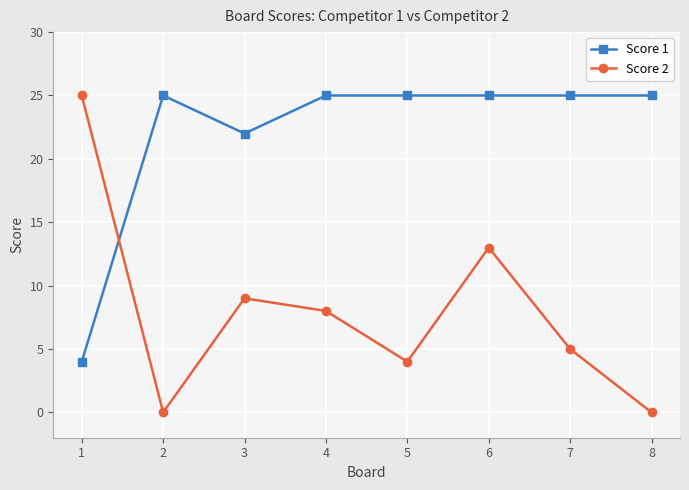

What are all the series names shown in the legend?

Score 1, Score 2